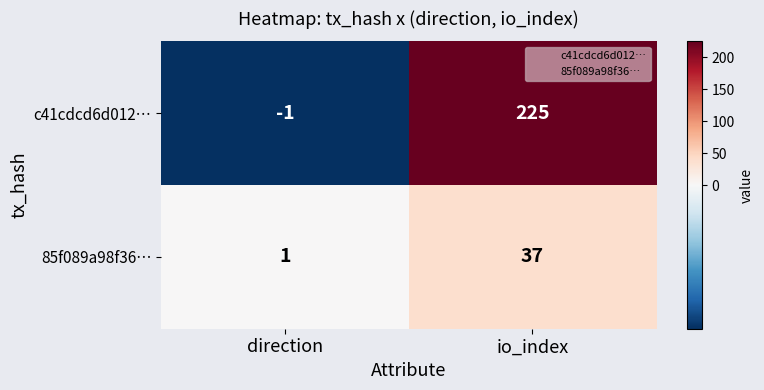

True or false: c41cdcd6d012… has a value of 225 at io_index.

True